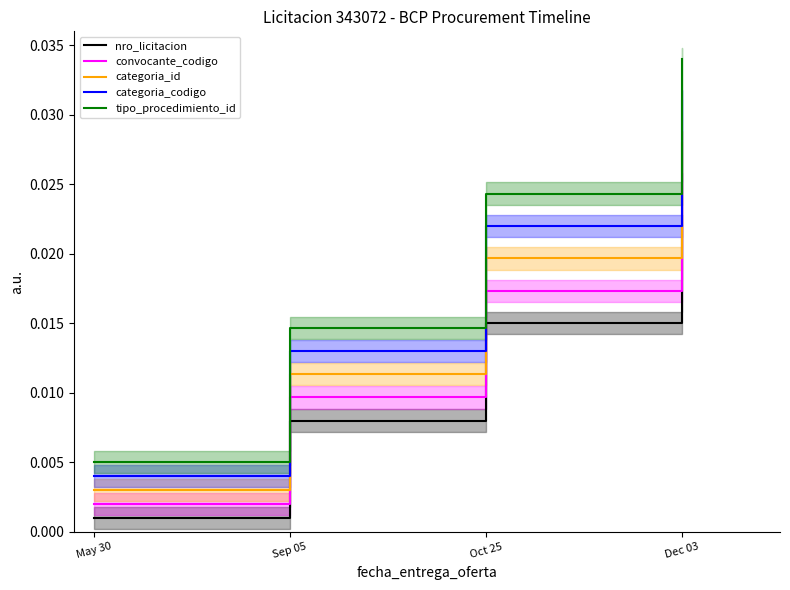

What position from the right is 5?

2